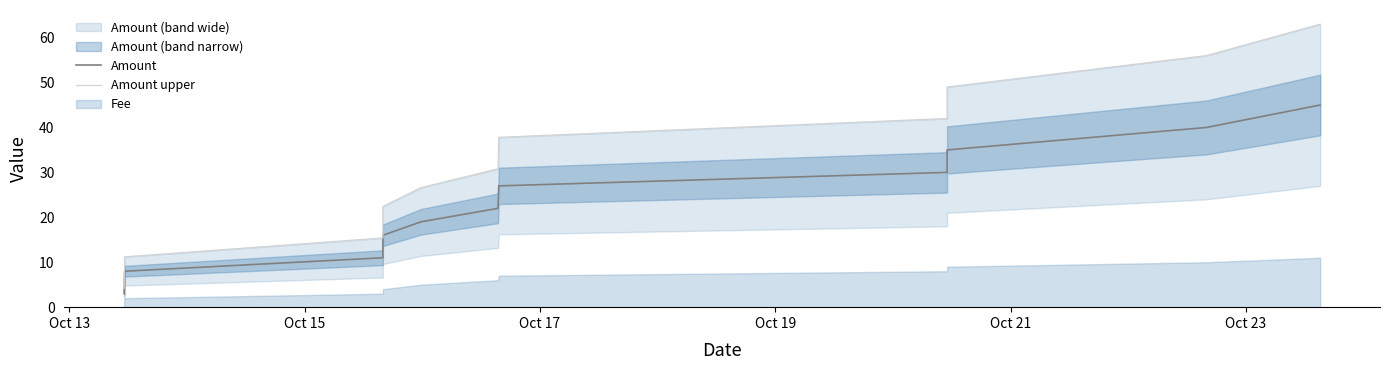

How many data points in Amount are above 22?

5